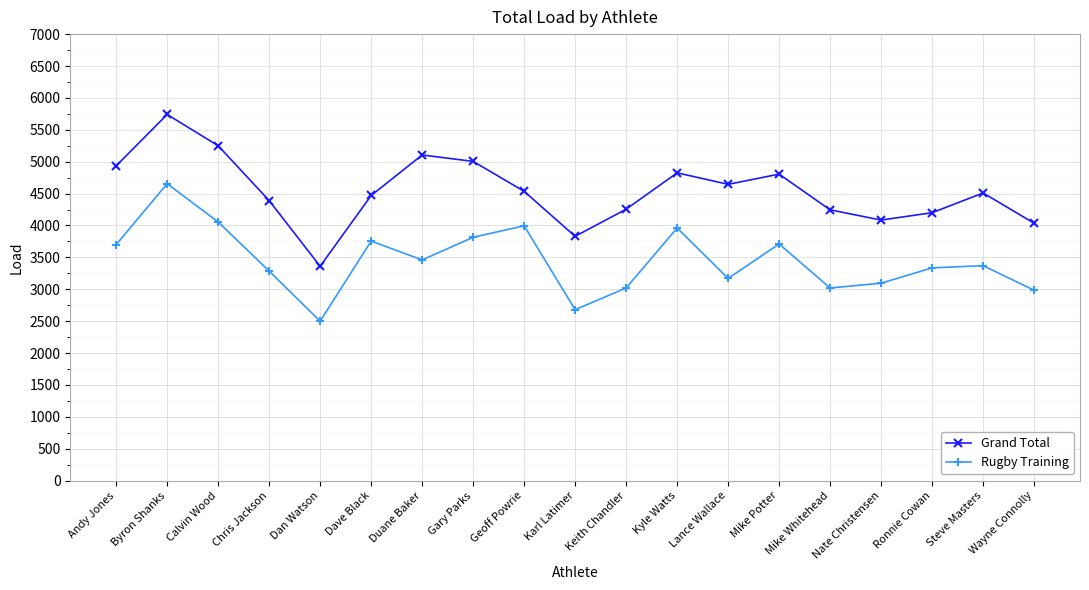

True or false: Grand Total and Rugby Training cross at least once.

False